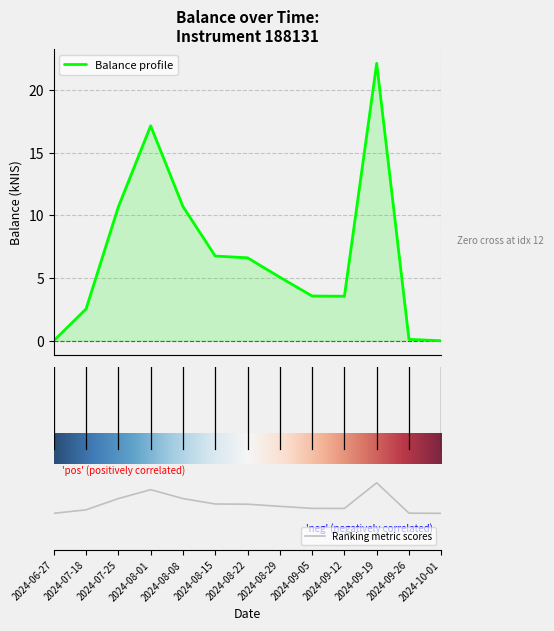

What is the change in value from 2024-06-27 to 2024-09-12?

+3.5